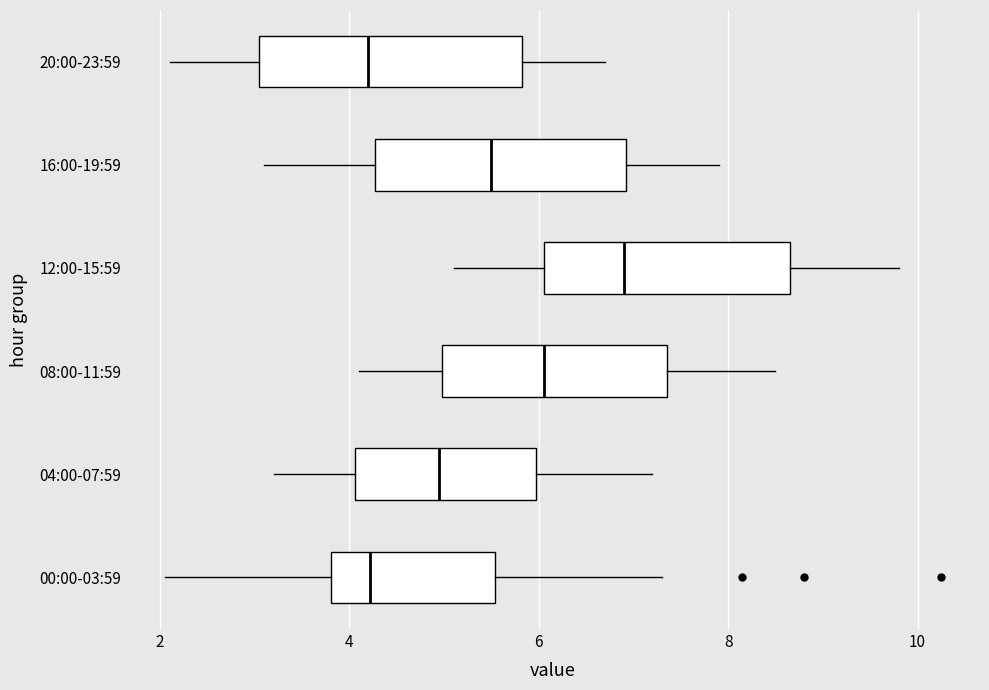

Where does the left whisker of the box for 20:00-23:59 end on the x-axis? The values are not printed on the chart, so give them approximately, as read against the axis.

2.2